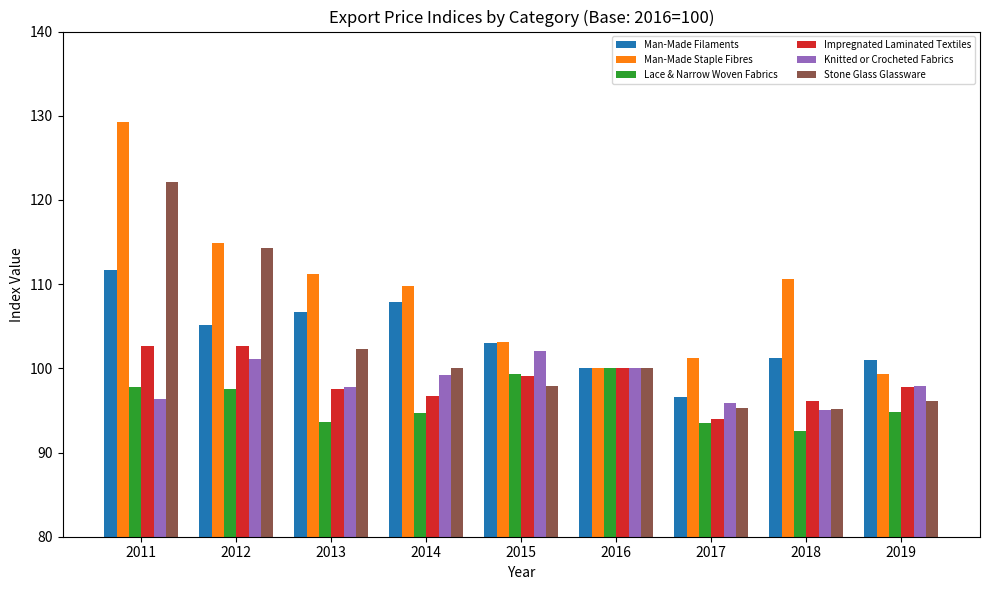

What is the difference between the maximum and second lowest values in the Knitted or Crocheted Fabrics series?

6.2